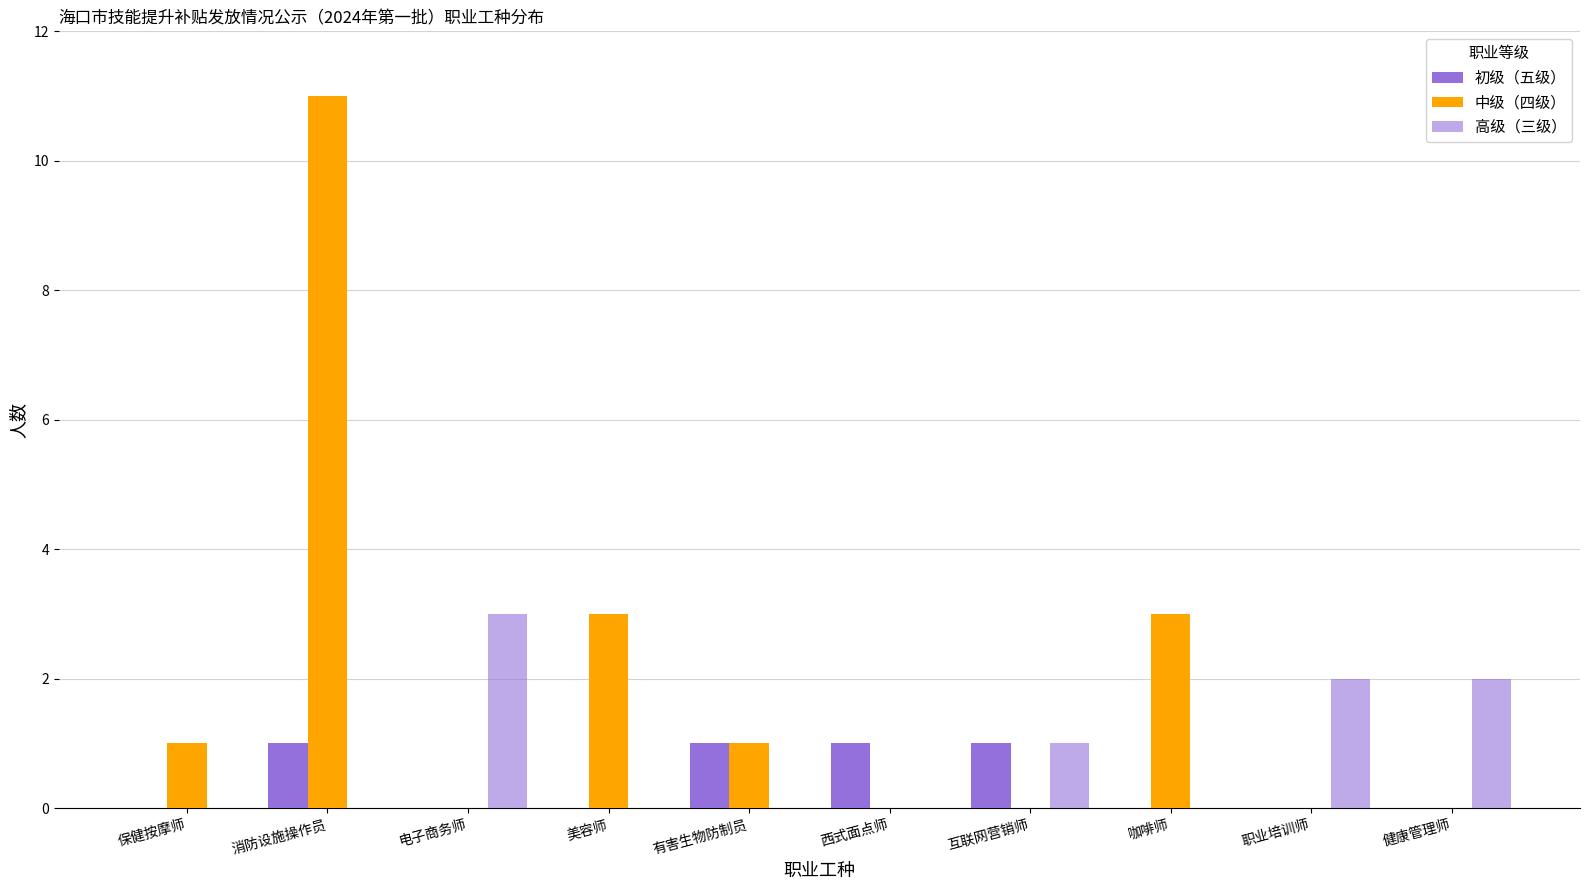

Are the bars grouped side by side (vs. stacked)?

Yes